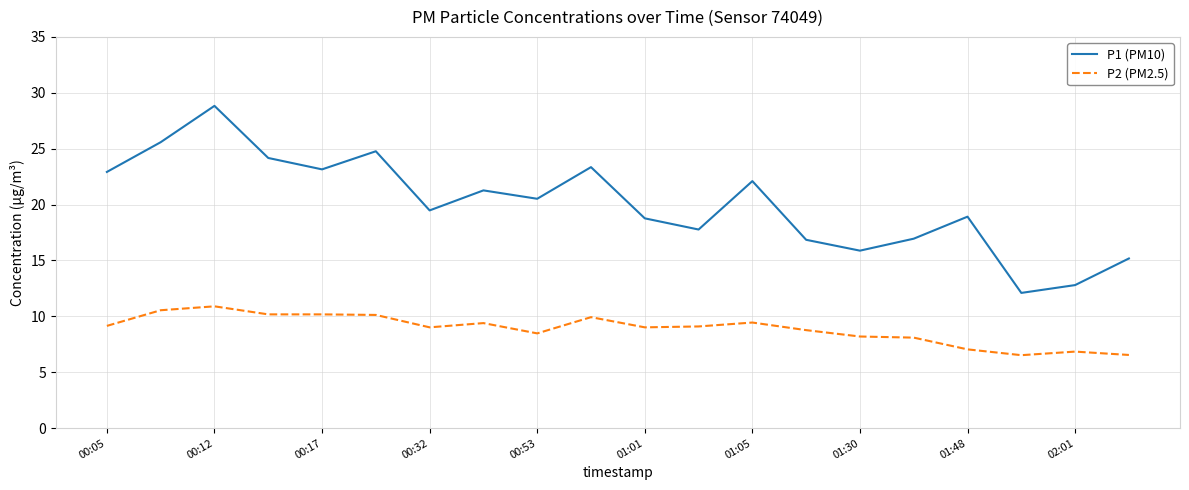

True or false: P2 (PM2.5) and P1 (PM10) cross at least once.

False